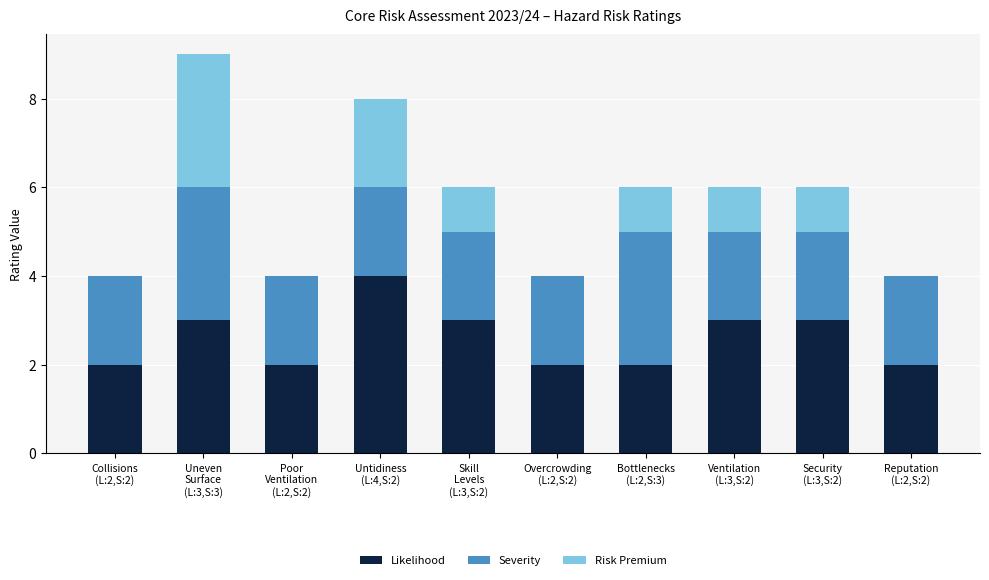

What is the highest value of the Likelihood series?

4